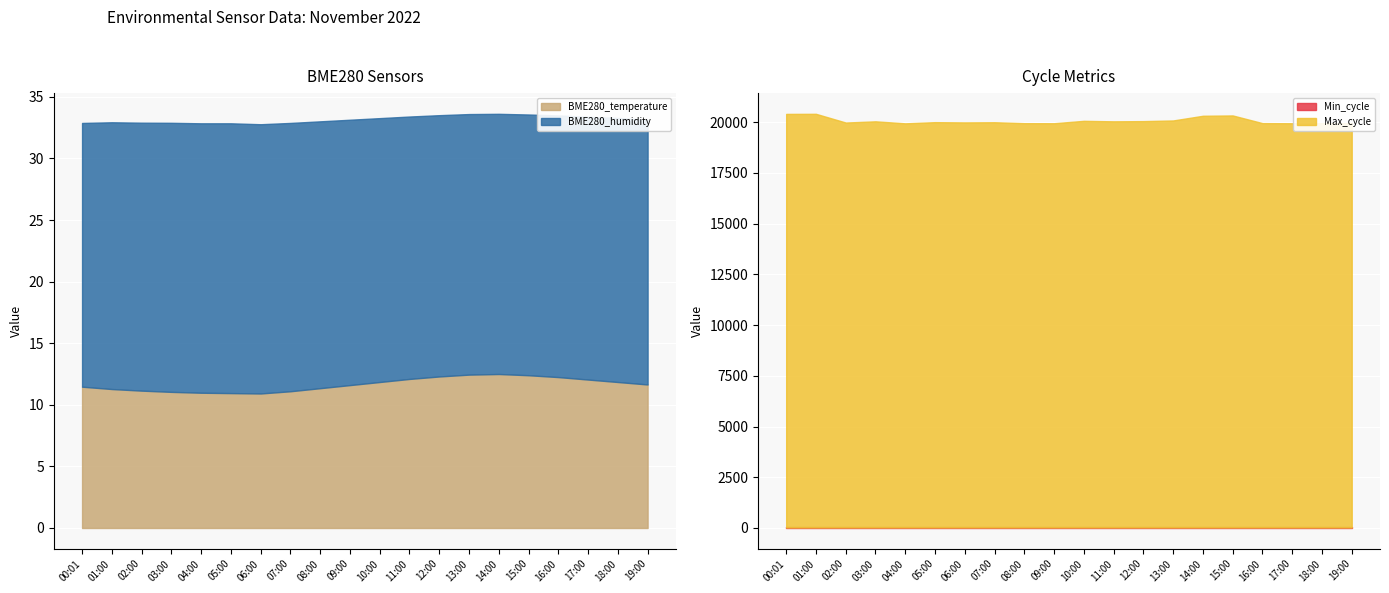

Is the value of Max_cycle at 00:01 greater than the value of BME280_humidity at 07:00?

Yes